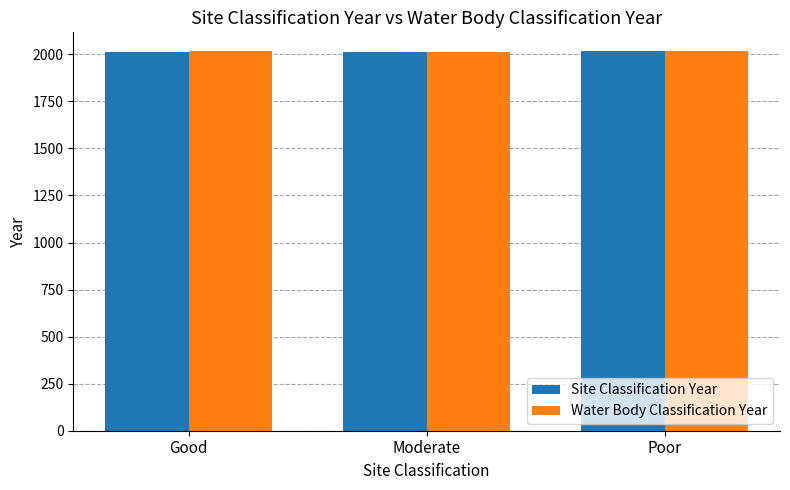

What is the total value across all series at Moderate?

4028